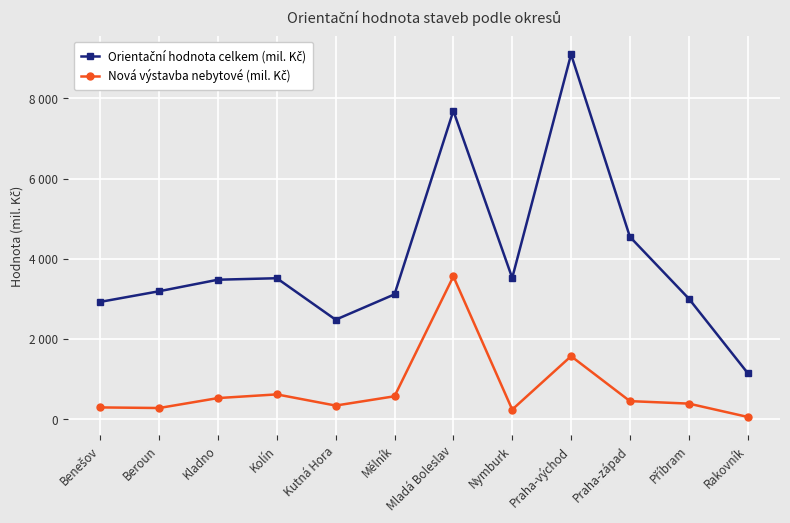

Which series has the largest total across all categories?

Orientační hodnota celkem (mil. Kč)